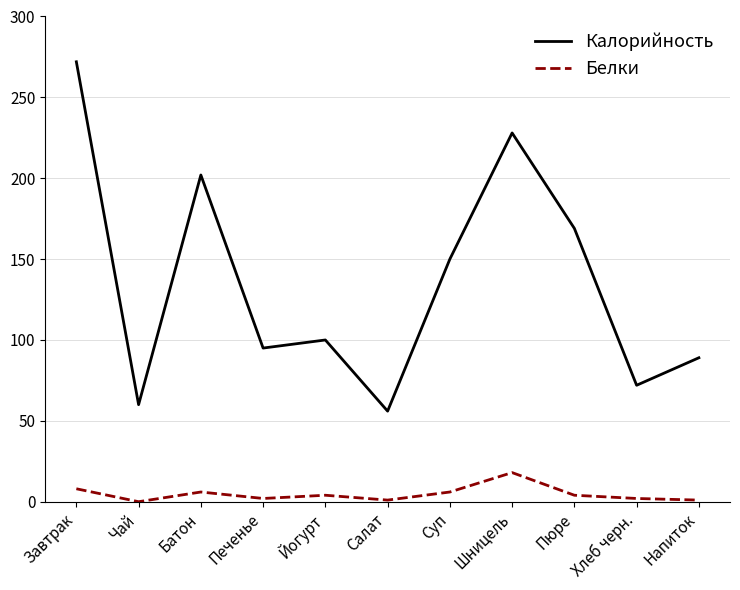

Rank the series by their maximum value, from lowest to highest.

Белки, Калорийность